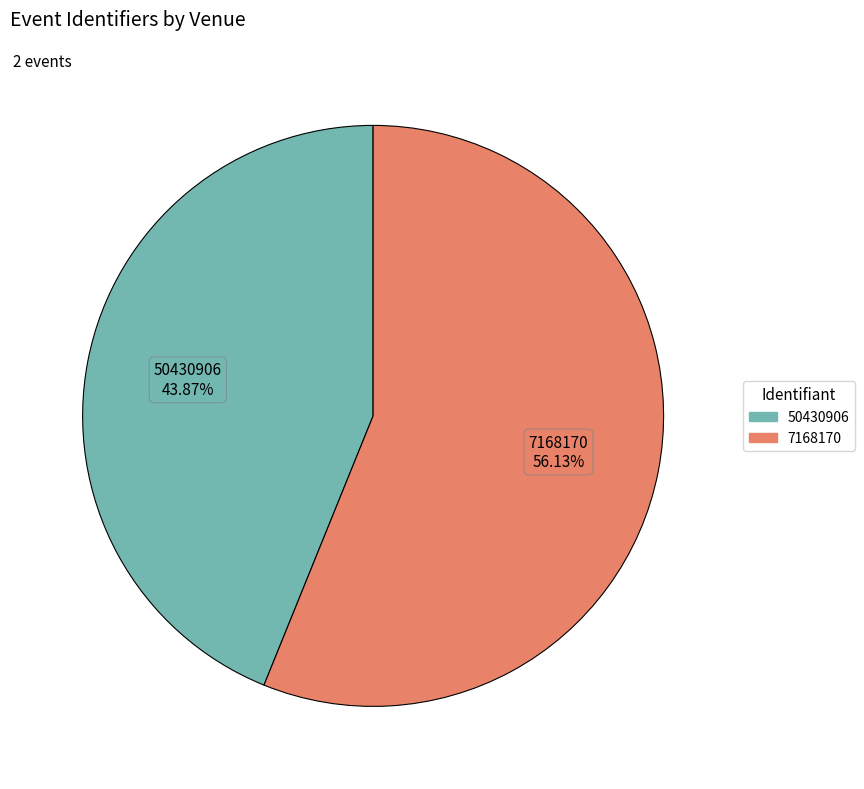

What percentage is the 50430906 slice, to the nearest percent?

44%